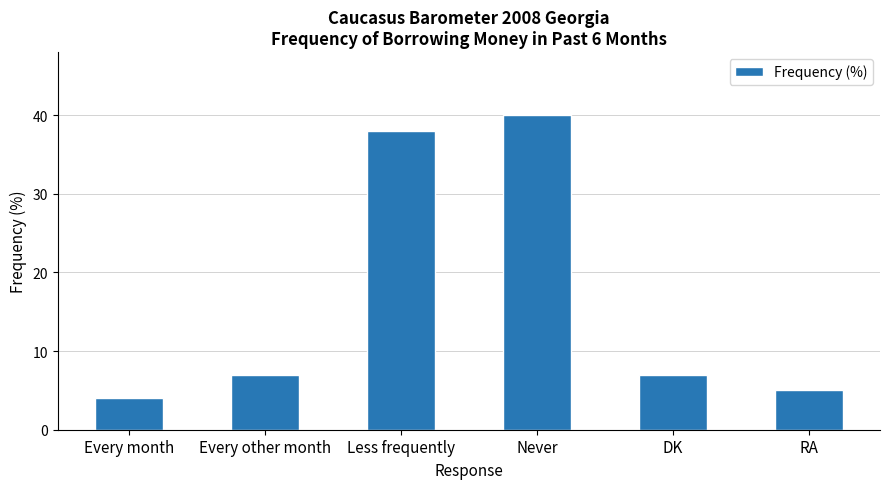

What is the value of the 1st bar from the left?

4